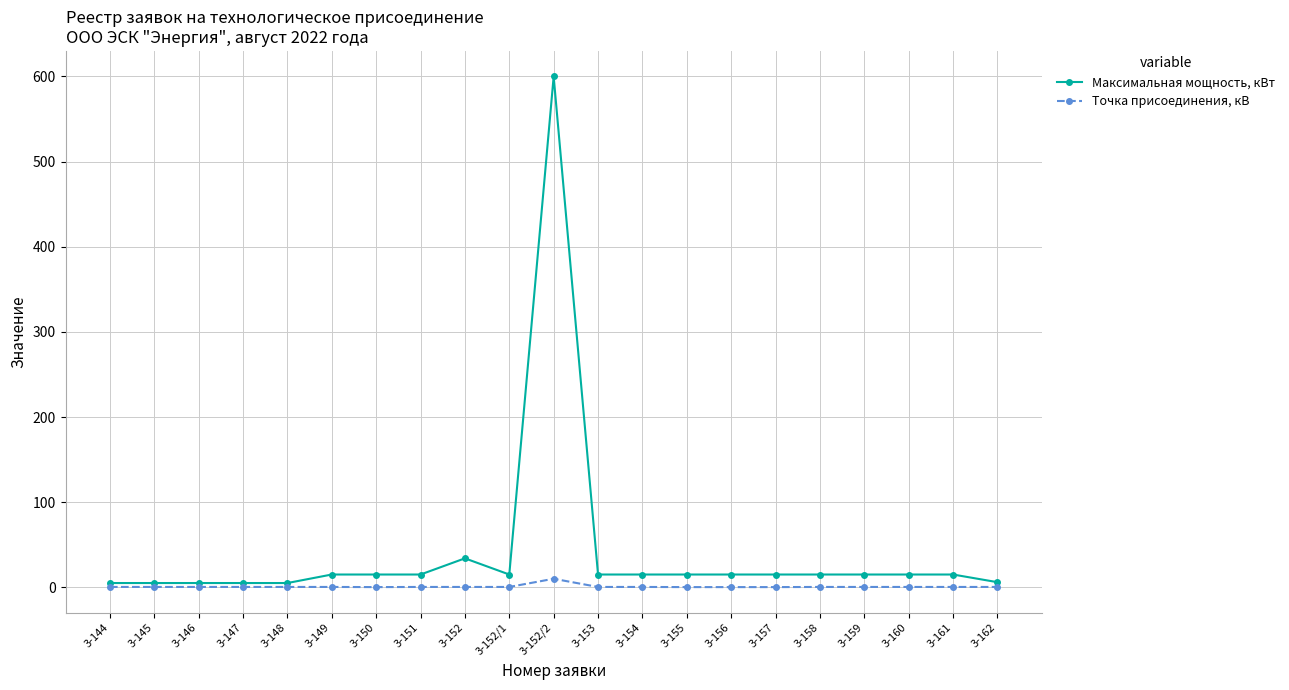

At which category is the sum across all series the highest?

3-152/2